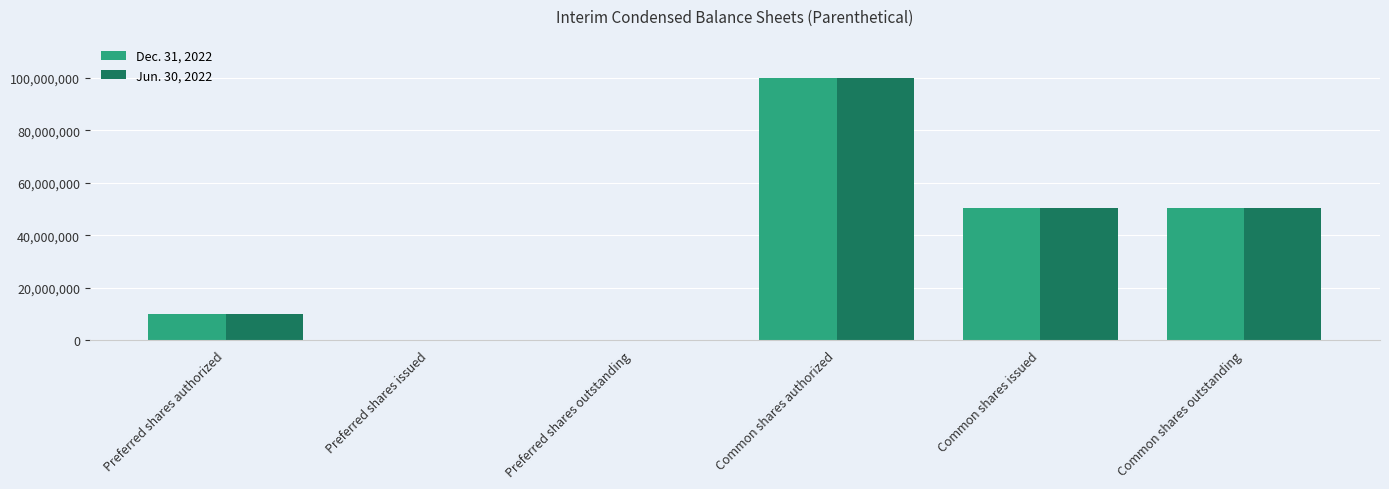

How many series are shown in this chart?

2